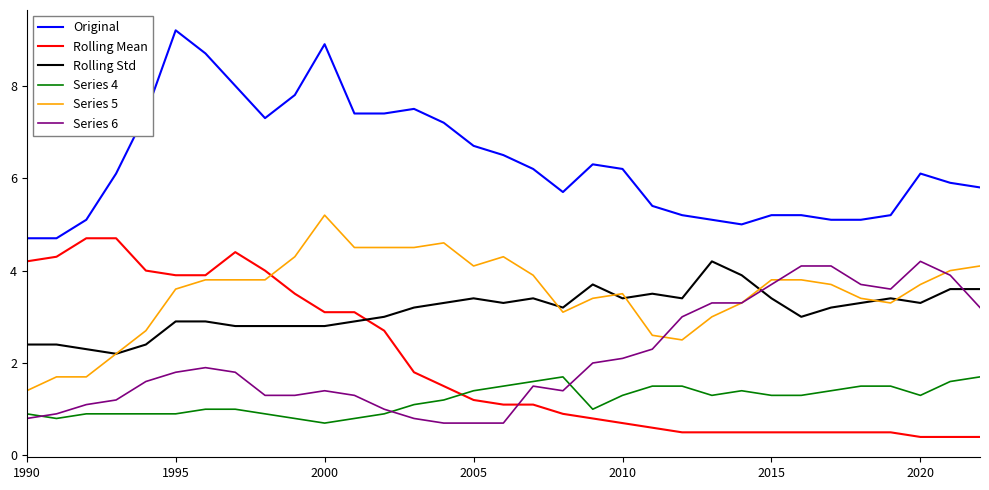

How many categories are shown in the chart?

33